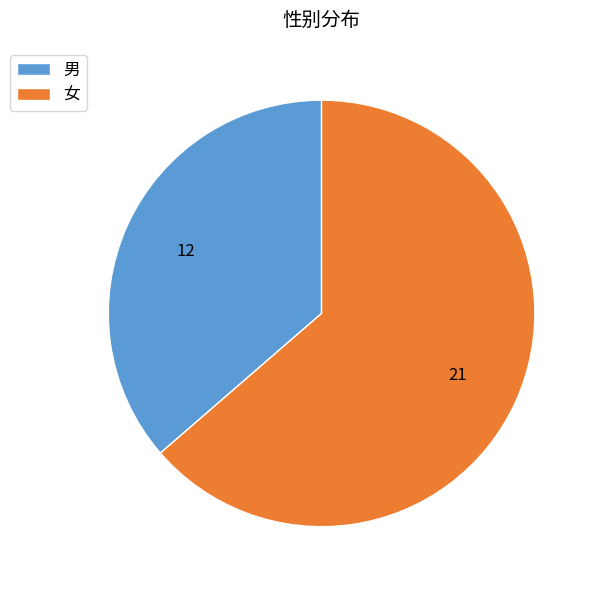

Do 女 and 男 together represent more than half of the pie?

Yes